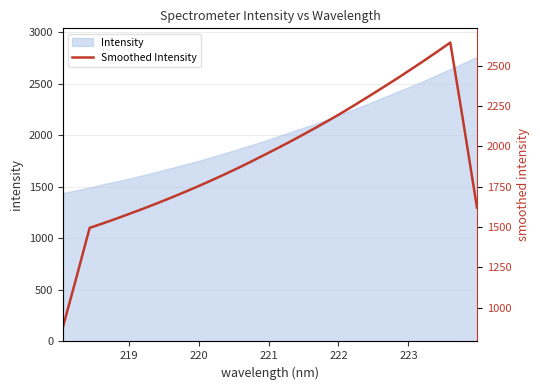

Reading left to right, list all the values displayed in this chart.

879.8	1184.8	1495.2	1523.4	1552.5	1583.3	1614.1	1646.2	1679.3	1713.6	1748.9	1785.4	1823.2	1862.1	1902.5	1944.1	1986.6	2029.5	2074.1	2119.5	2166.2	2214.4	2264.6	2315.8	2367.6	2420.3	2474.5	2529.6	2585.5	2643.4	2138.0	1620.9